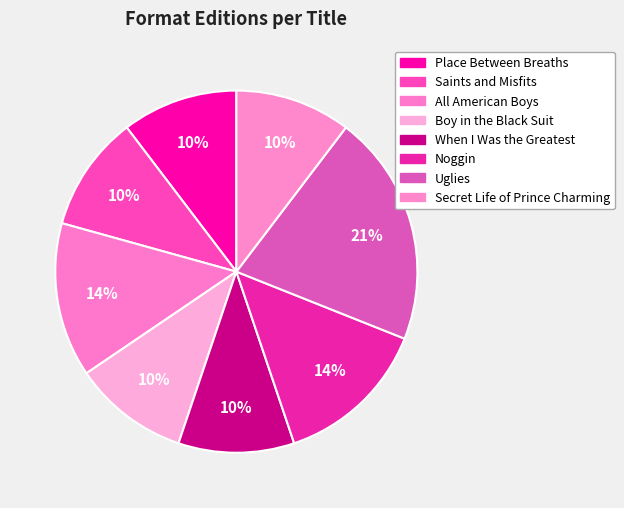

To the nearest percent, what percentage of the pie is Place Between Breaths?

10%